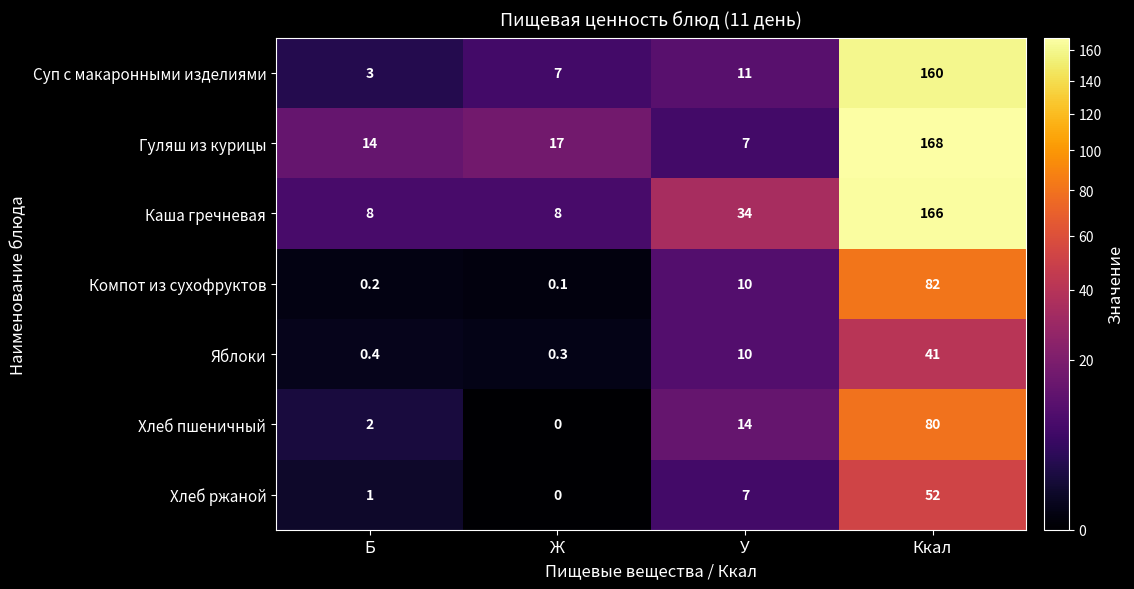

Is it true that Компот из сухофруктов equals 5.3 at У?

False